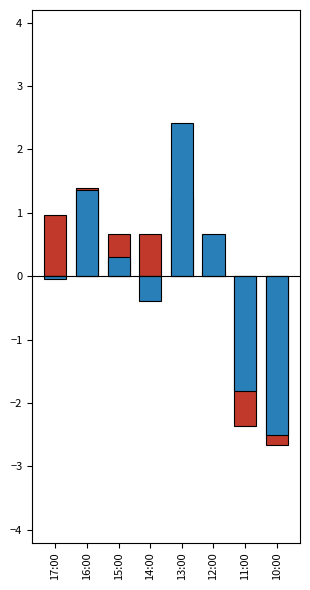

What is the maximum value shown in the chart?

2.4